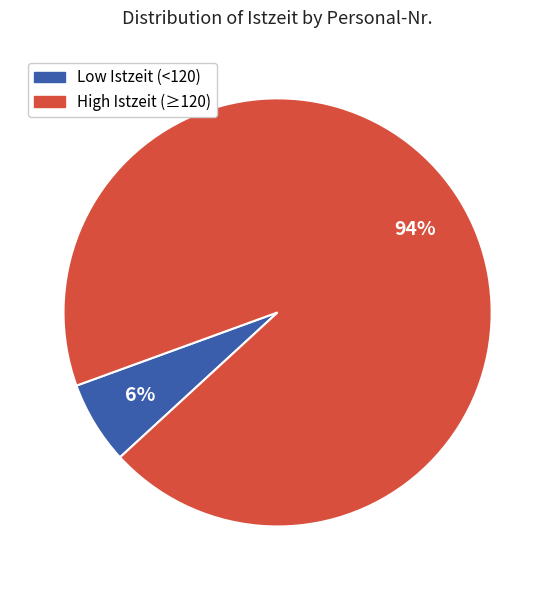

The High Istzeit (≥120) slice represents 94% of the pie. True or false?

True